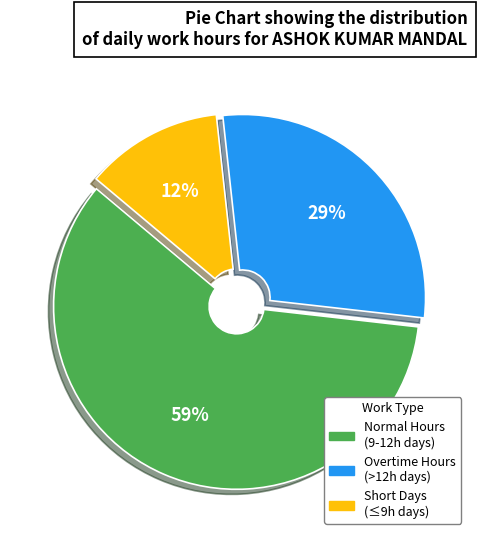

To the nearest percent, what is the difference between the largest and smallest slice percentages?

47%